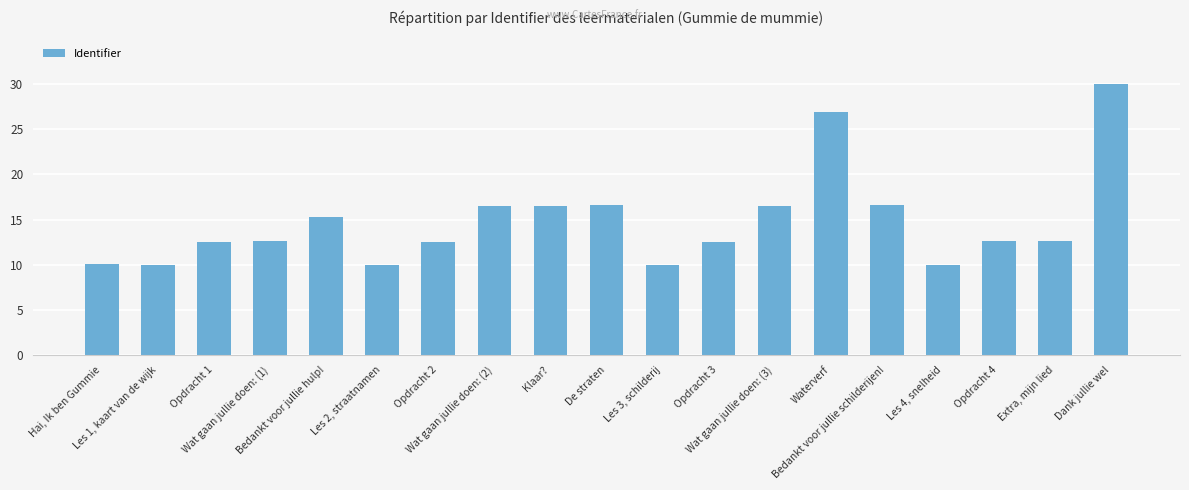

Count the number of categories in the chart.

19